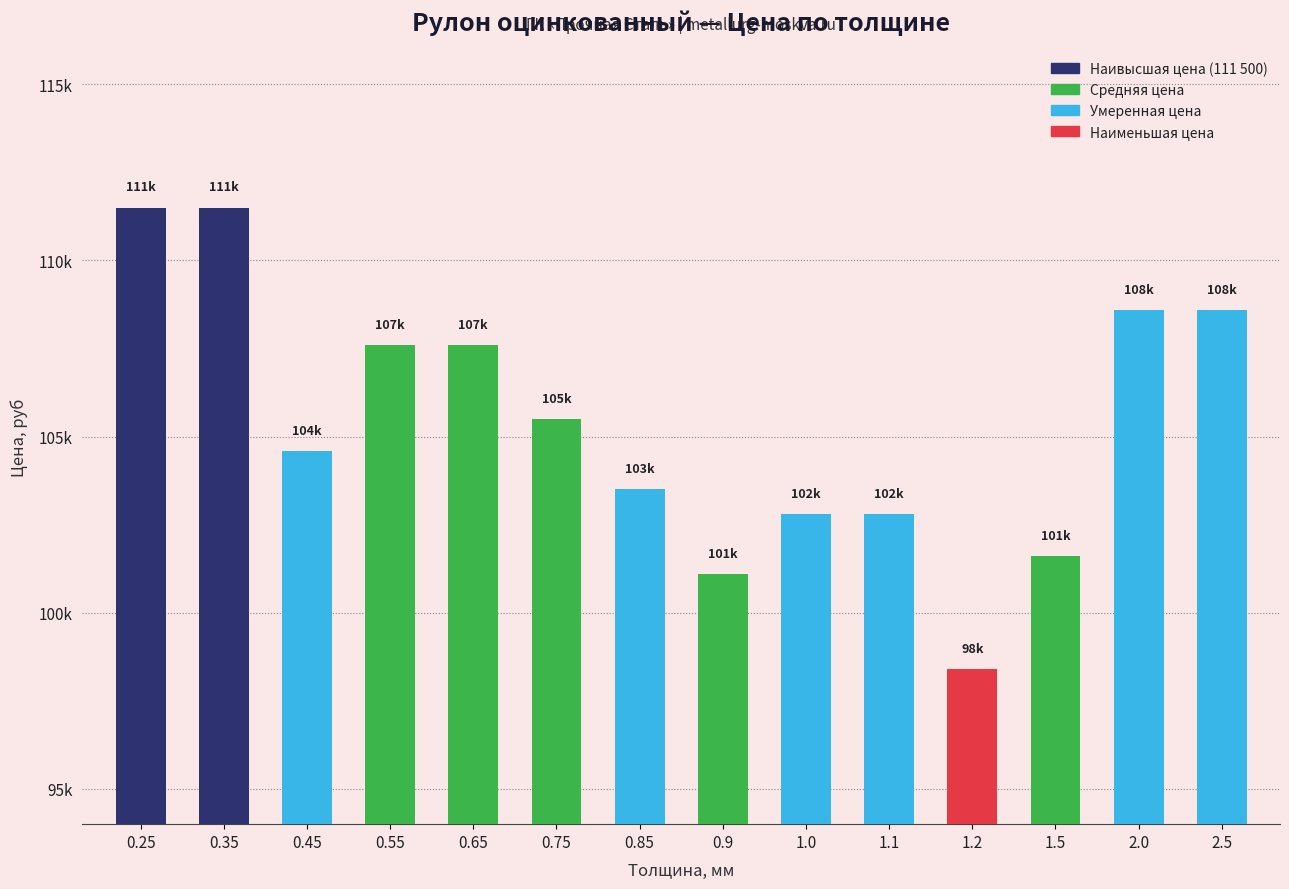

Rank the categories by value from lowest to highest.

1.2, 0.9, 1.5, 1.0, 1.1, 0.85, 0.45, 0.75, 0.55, 0.65, 2.0, 2.5, 0.25, 0.35